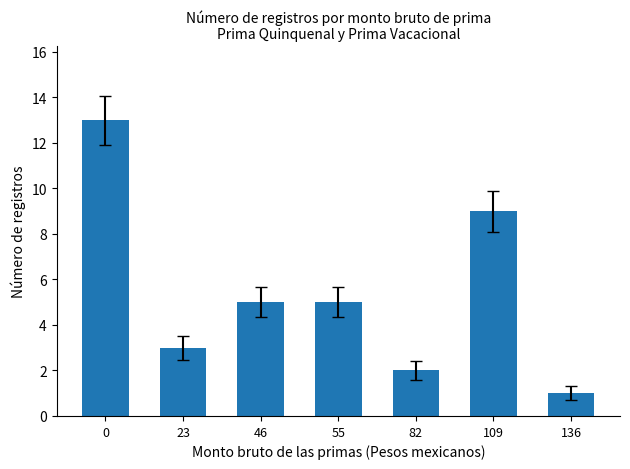

True or false: the data shows 15 at 109.

False